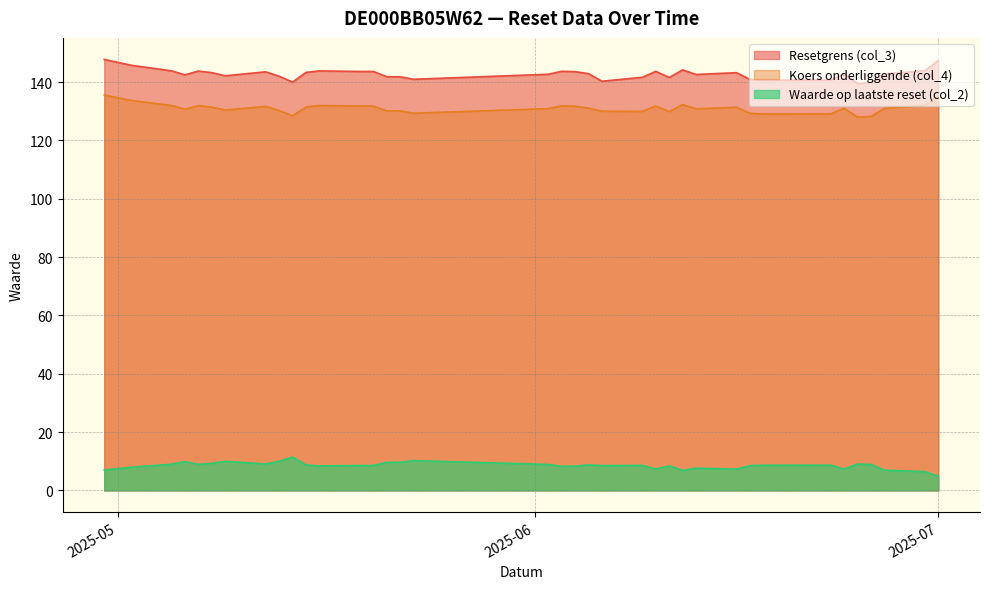

Count the number of categories in the chart.

38